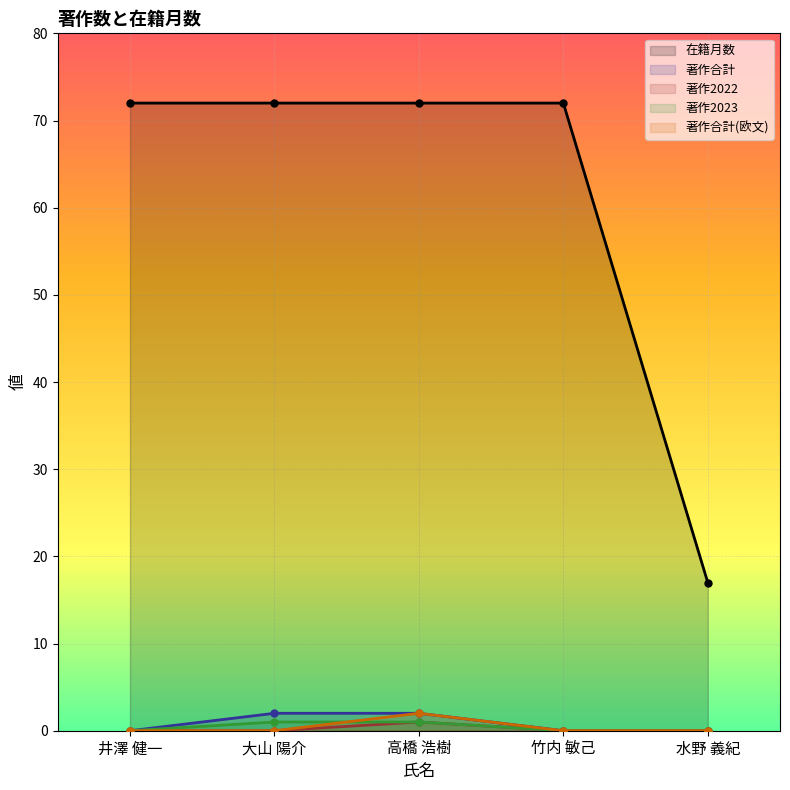

What are all the series names shown in the legend?

在籍月数, 著作合計, 著作2022, 著作2023, 著作合計(欧文)